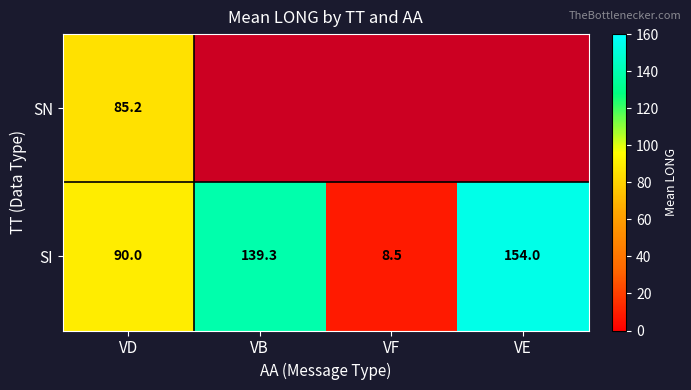

Where does the SI series first go above 139?

VB